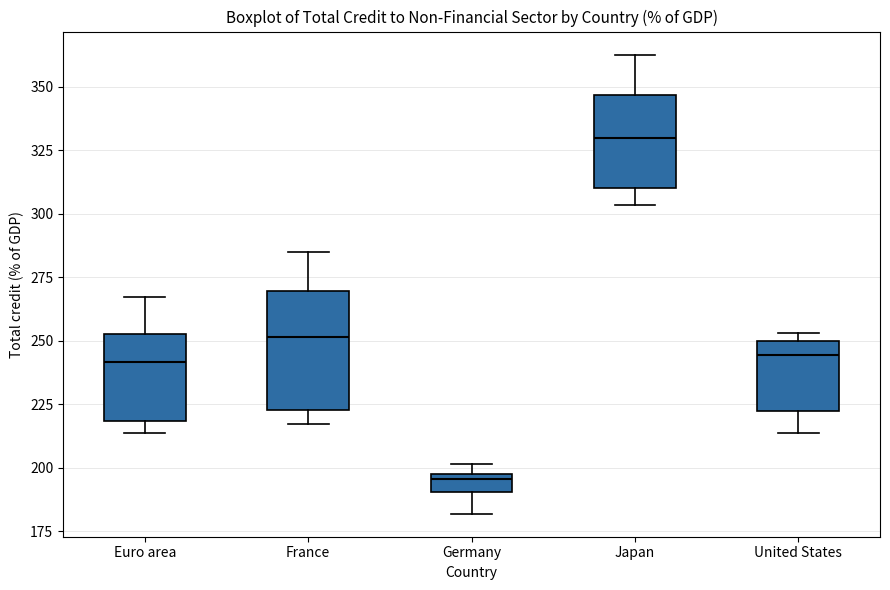

Comparing the boxes themselves (not the whiskers), which one is the tallest?

France